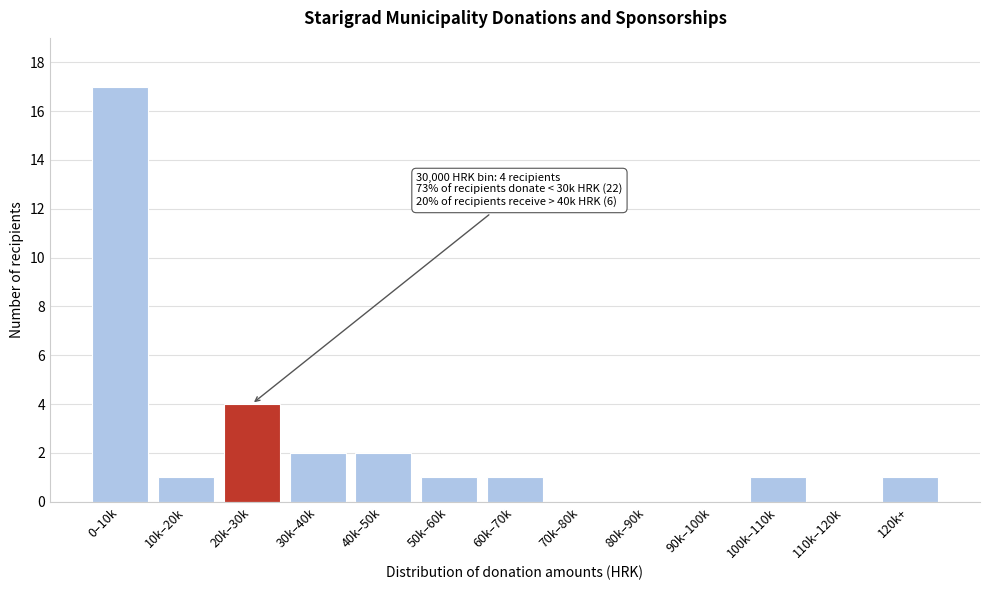

Reading right to left, transcribe all the data shown in this chart.

120k+=1	110k–120k=0	100k–110k=1	90k–100k=0	80k–90k=0	70k–80k=0	60k–70k=1	50k–60k=1	40k–50k=2	30k–40k=2	20k–30k=4	10k–20k=1	0–10k=17